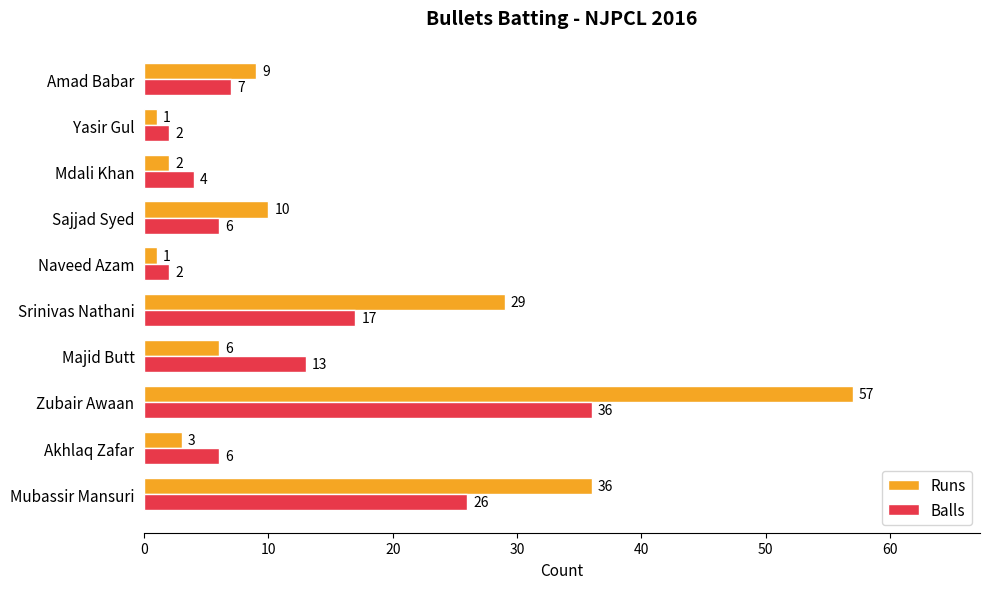

At which category is the sum across all series the highest?

Zubair Awaan